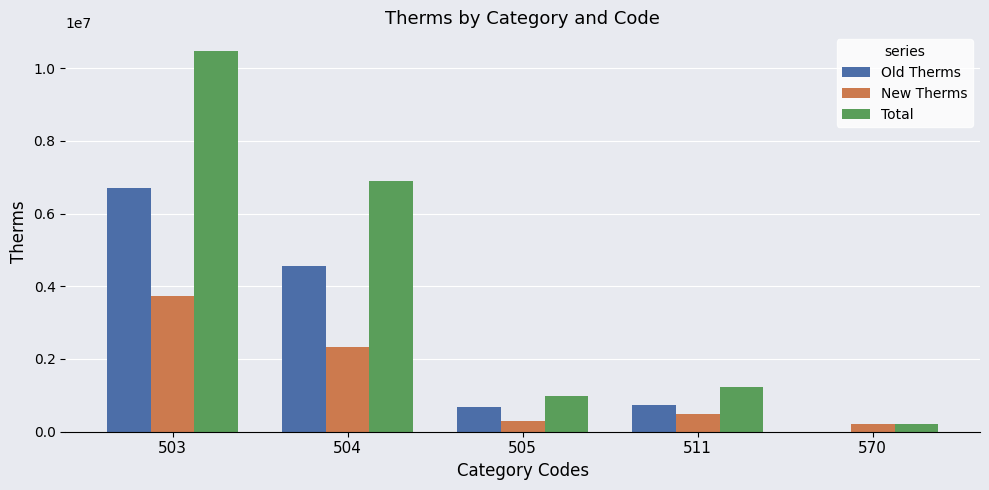

The value of Old Therms at 511 is 1098270. True or false?

False